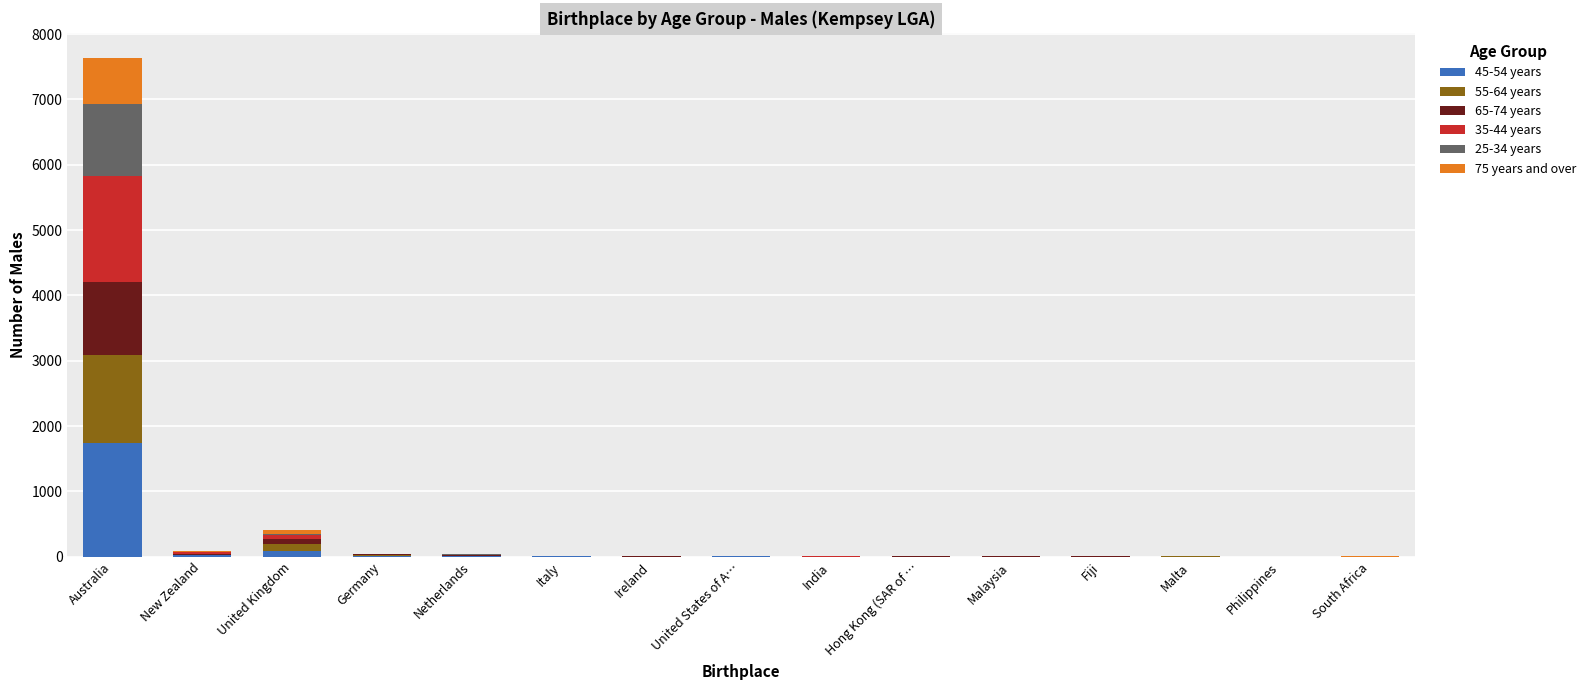

At which category is the sum across all series the highest?

Australia